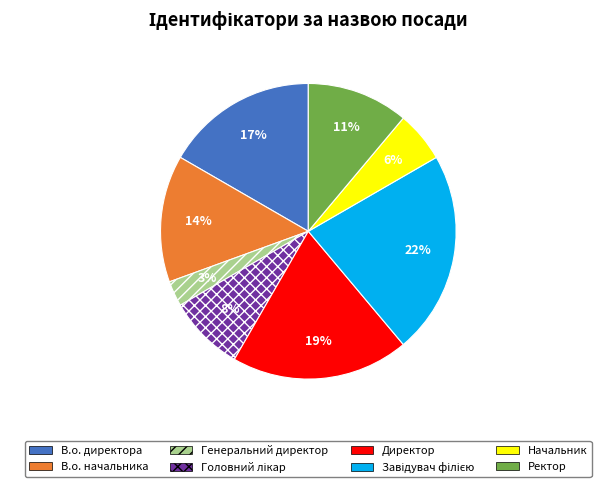

Combined, do Генеральний директор and Начальник account for over 50%?

No